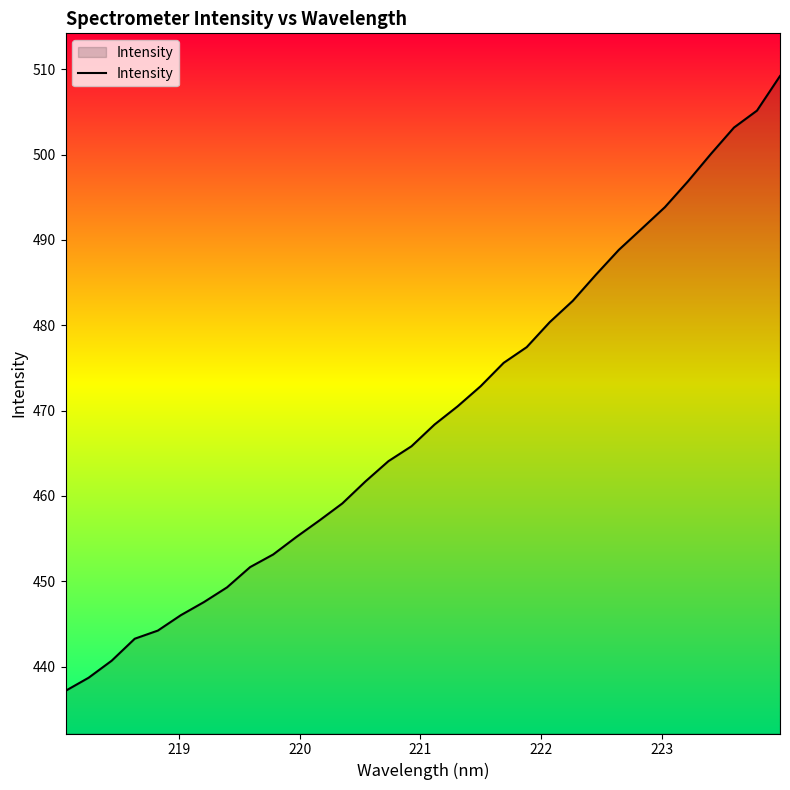

What is the difference between the maximum and minimum values?

72.0